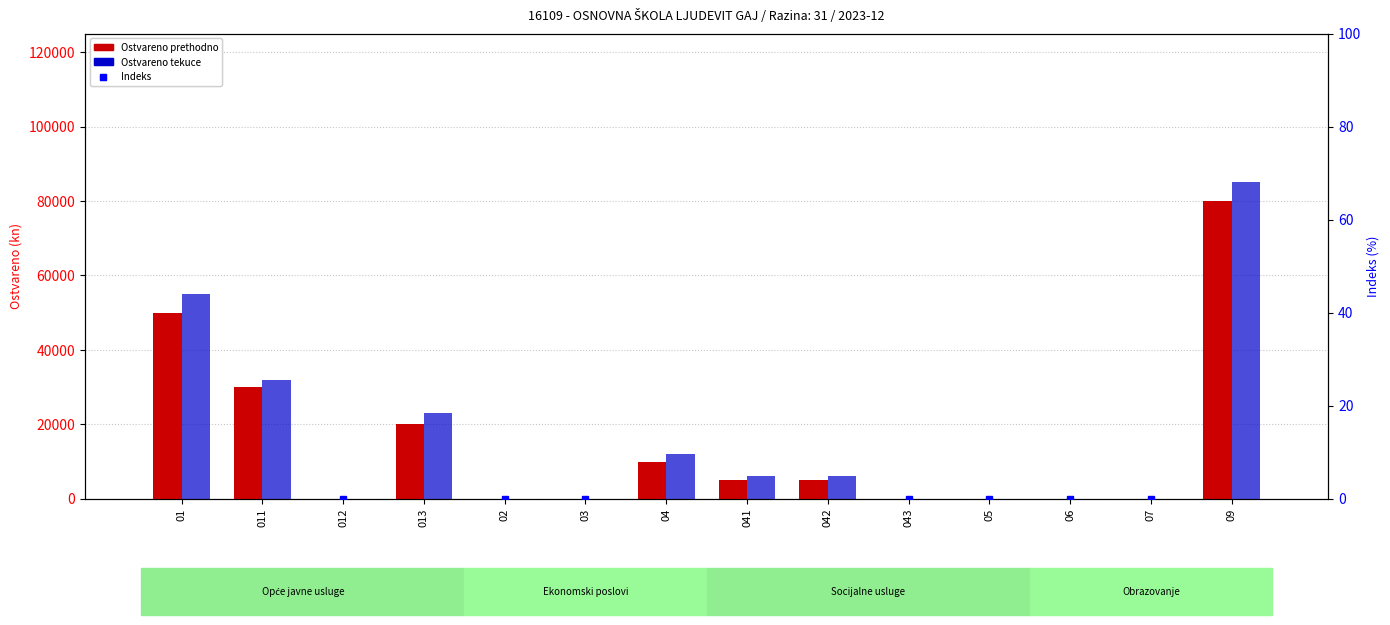

How many data points does each series have?

14